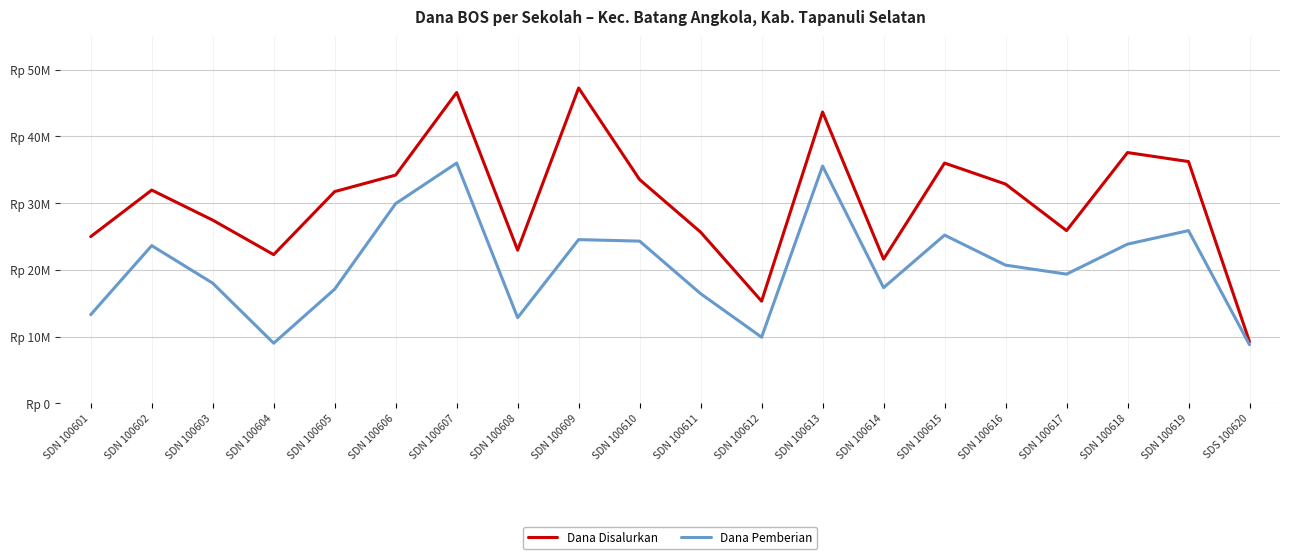

Rank the series at SDN 100617 from highest to lowest value.

Dana Disalurkan, Dana Pemberian